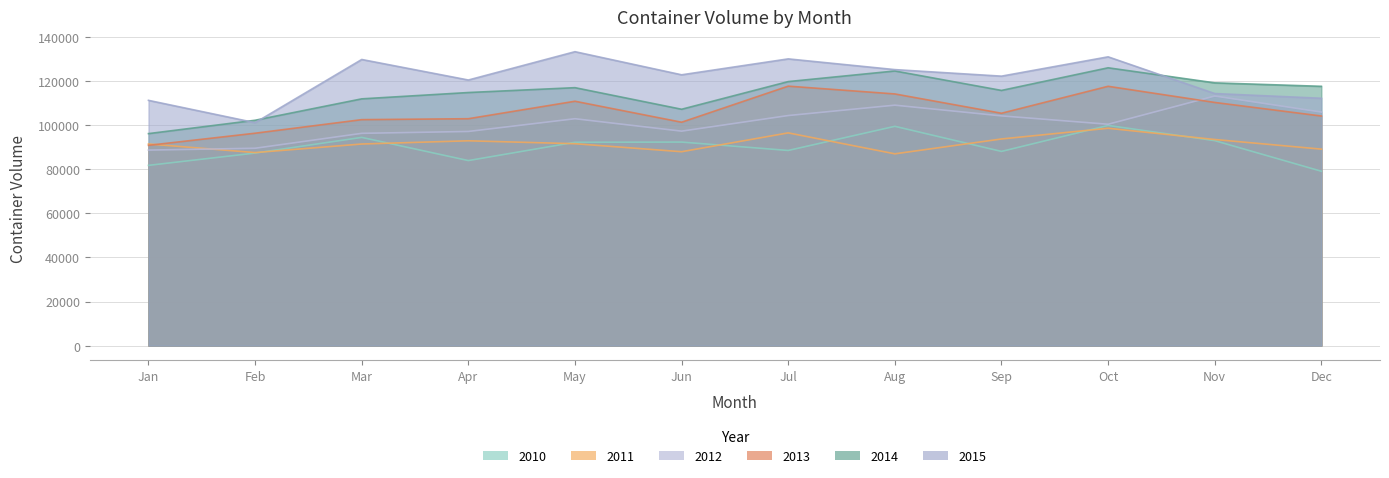

Reading left to right, what are all the values shown in this chart?

2010: Jan=81812	Feb=87394	Mar=94509	Apr=83985	May=92296	Jun=92382	Jul=88575	Aug=99536	Sep=88141	Oct=99933	Nov=93033	Dec=79140
2011: Jan=91527	Feb=87615	Mar=91506	Apr=92967	May=91640	Jun=88007	Jul=96557	Aug=87048	Sep=93794	Oct=98656	Nov=93552	Dec=89182
2012: Jan=88749	Feb=89577	Mar=96351	Apr=97200	May=102987	Jun=97346	Jul=104430	Aug=109136	Sep=104275	Oct=100478	Nov=113288	Dec=106005
2013: Jan=90900	Feb=96404	Mar=102564	Apr=102986	May=110920	Jun=101391	Jul=117769	Aug=114230	Sep=105464	Oct=117704	Nov=110369	Dec=104210
2014: Jan=96225	Feb=102289	Mar=112006	Apr=114875	May=117079	Jun=107280	Jul=119841	Aug=124656	Sep=115827	Oct=126100	Nov=119267	Dec=117693
2015: Jan=111322	Feb=101184	Mar=129873	Apr=120552	May=133411	Jun=122919	Jul=130146	Aug=125276	Sep=122308	Oct=131076	Nov=114412	Dec=112269